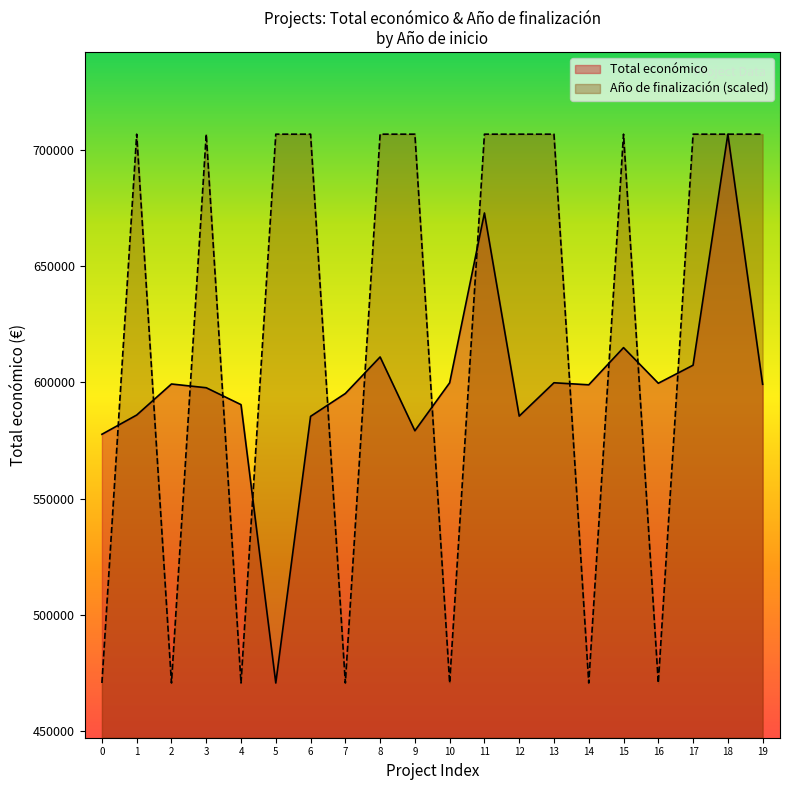

What is the difference between the second highest and second lowest values in the Año de finalización series?

236022